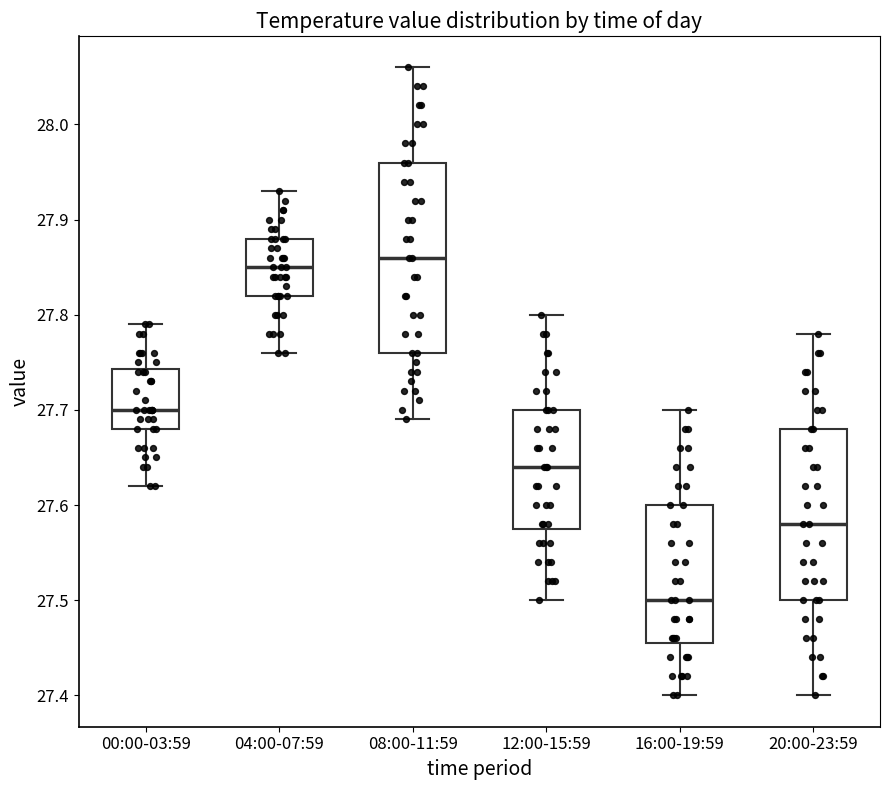

Where is the lower edge of the box for 00:00-03:59 on the y-axis? The values are not printed on the chart, so give them approximately, as read against the axis.

27.68